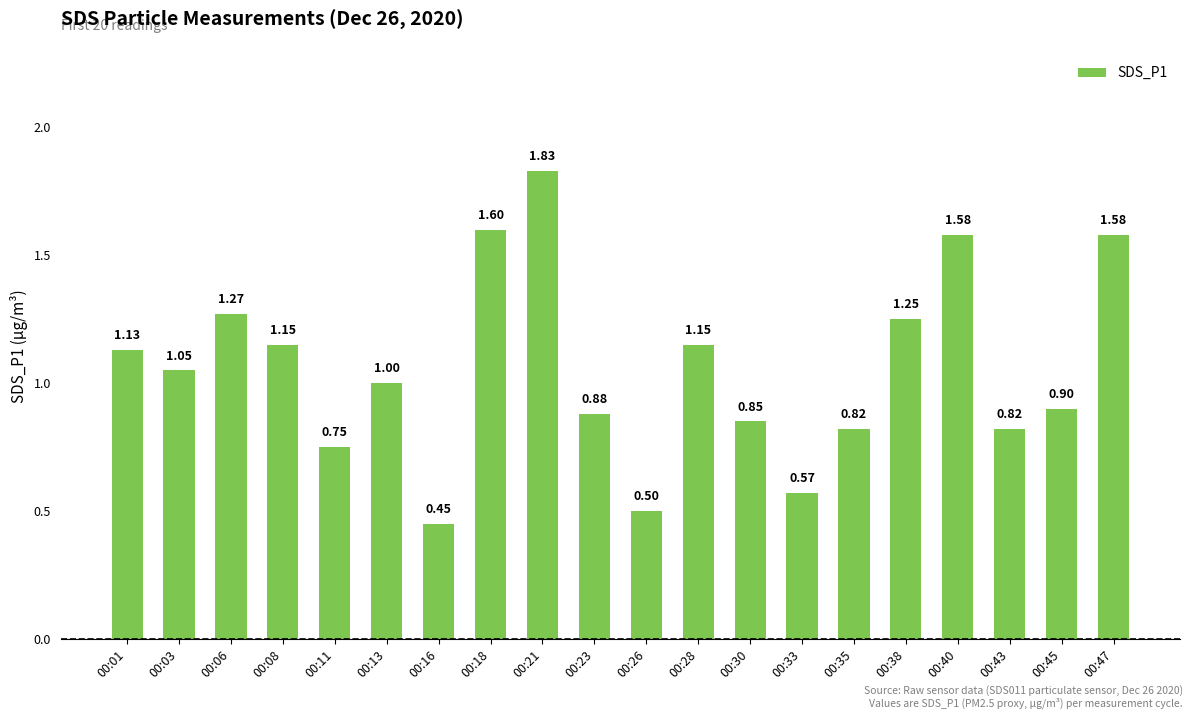

What is the change in value from 00:23 to 00:28?

+0.3